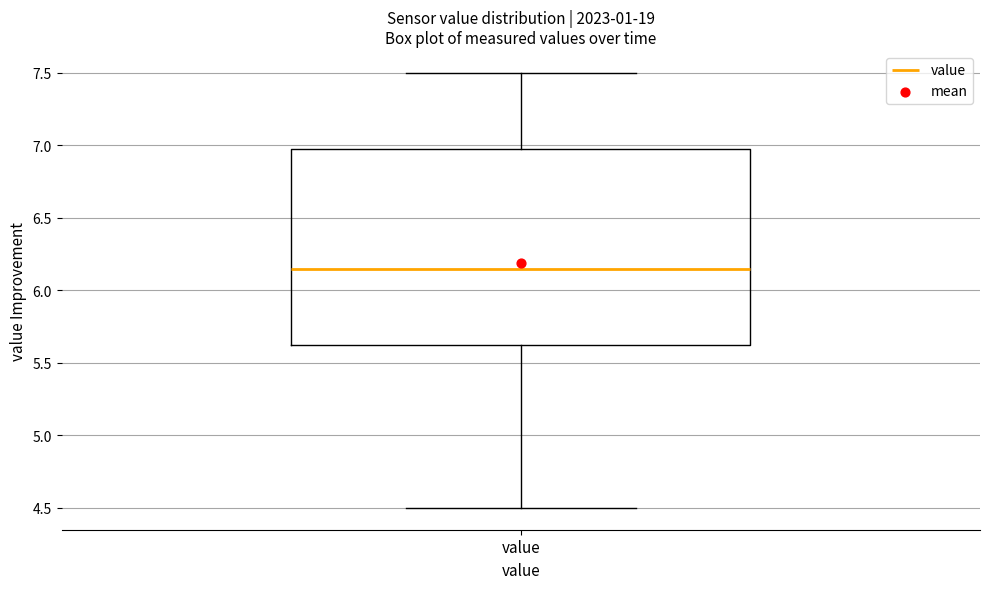

Where is the lower edge of the box for value on the y-axis? The values are not printed on the chart, so give them approximately, as read against the axis.

5.65